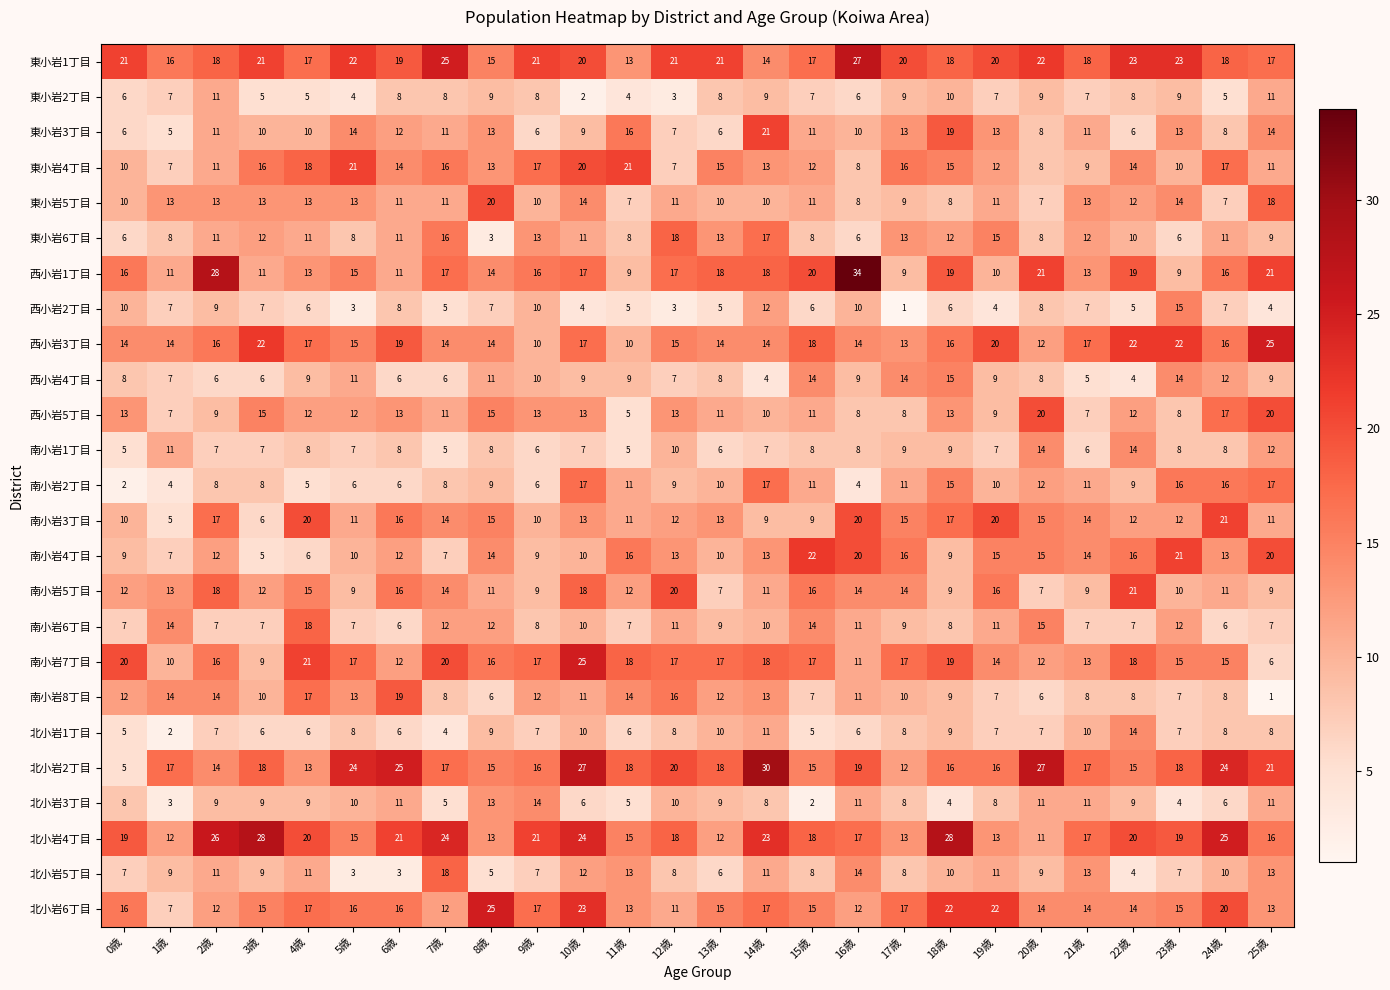

What is the greatest value displayed?

34